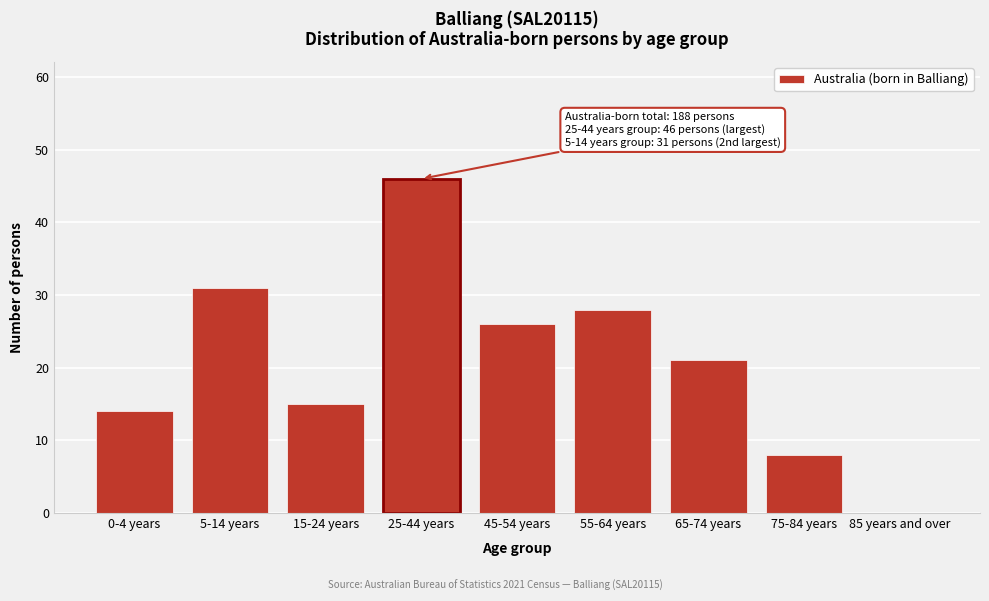

Reading left to right, list all the values displayed in this chart.

0-4 years=14	5-14 years=31	15-24 years=15	25-44 years=46	45-54 years=26	55-64 years=28	65-74 years=21	75-84 years=8	85 years and over=0